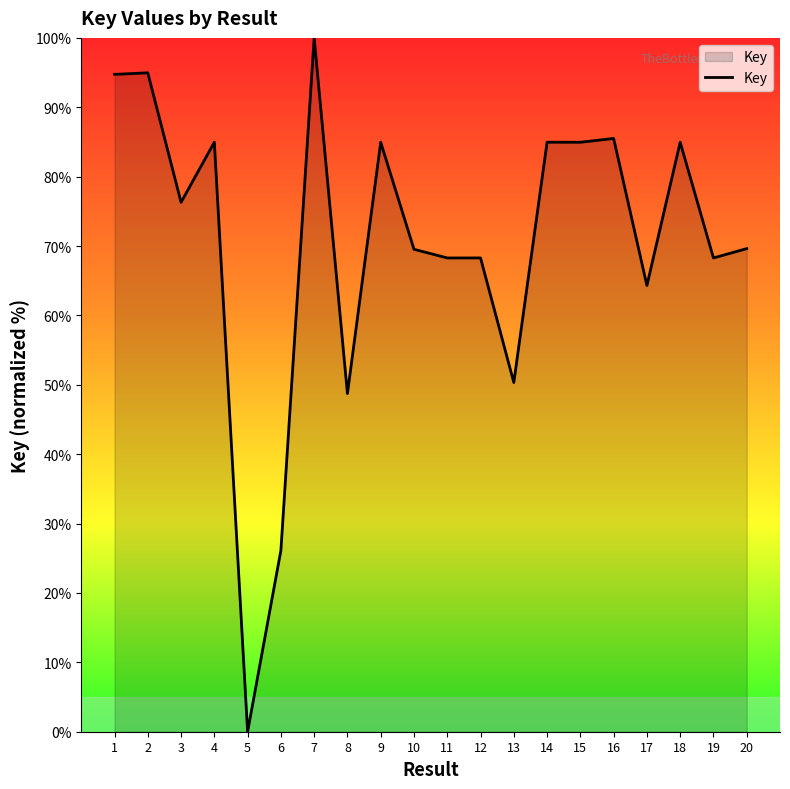

What is the sum of the values at 15 and 7?

185.0